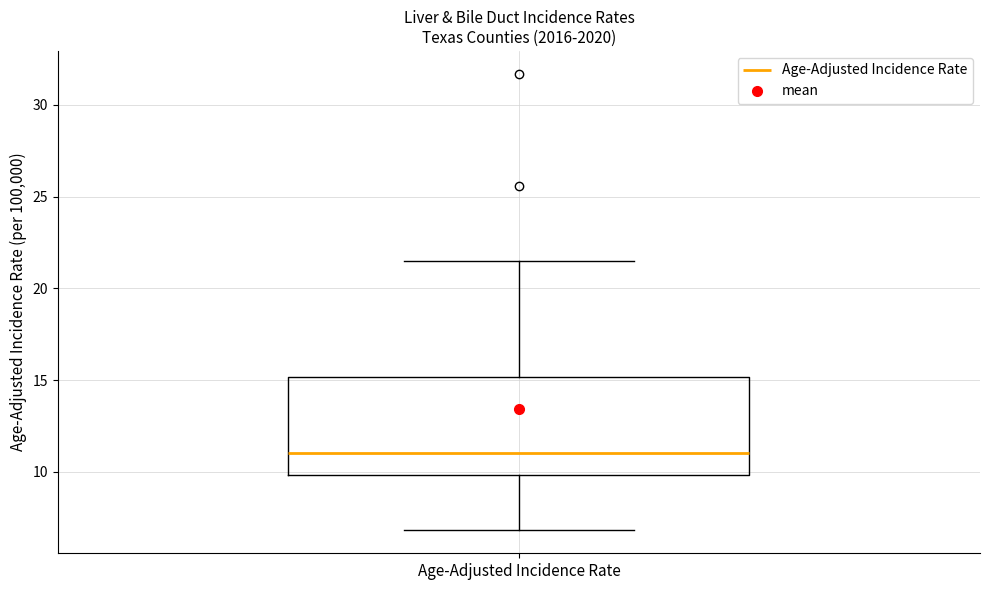

Transcribe this box plot: give where the median line is, the range the box spans, and where the two whiskers end, as read against the y-axis. The values are not printed on the chart, so give them approximately, as read against the axis.

median 11.0, box 10.0 to 15.0, whiskers 7.0 to 21.5